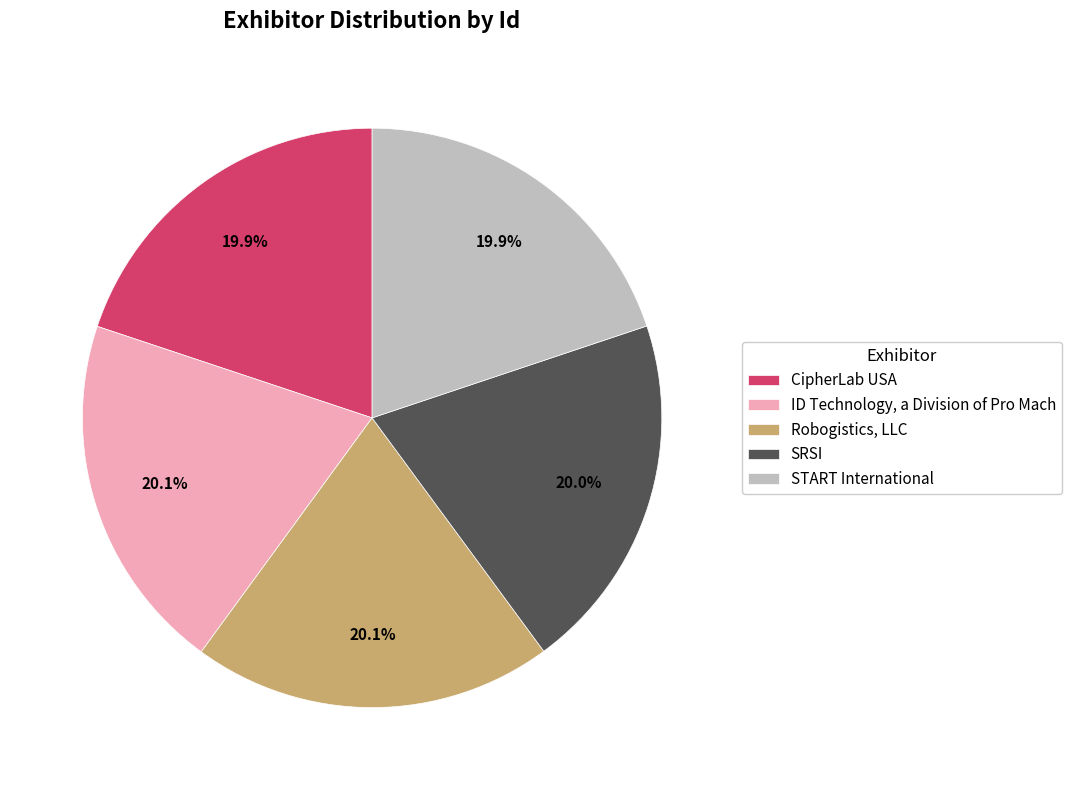

Do Robogistics, LLC and SRSI together represent more than half of the pie?

No